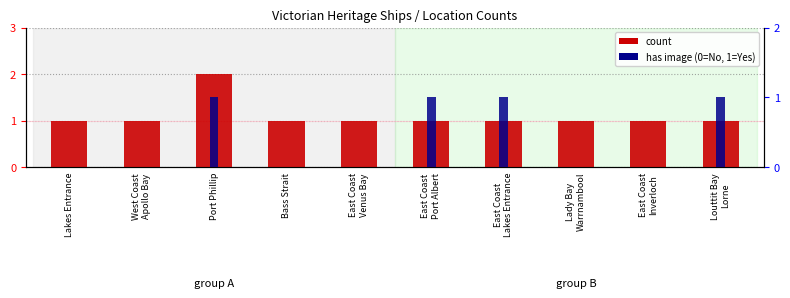

How many data points does each series have?

10